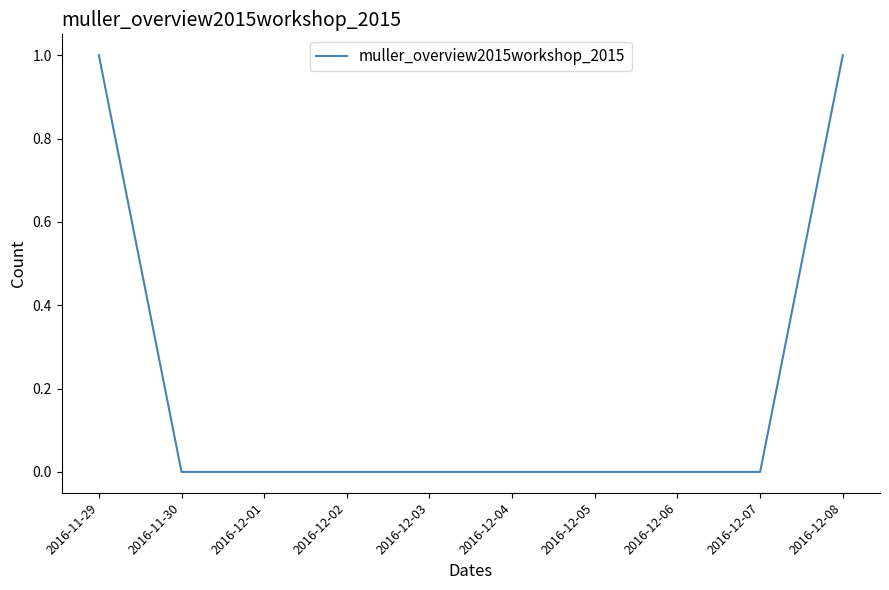

What is the change in value from 2016-11-29 to 2016-12-02?

-1